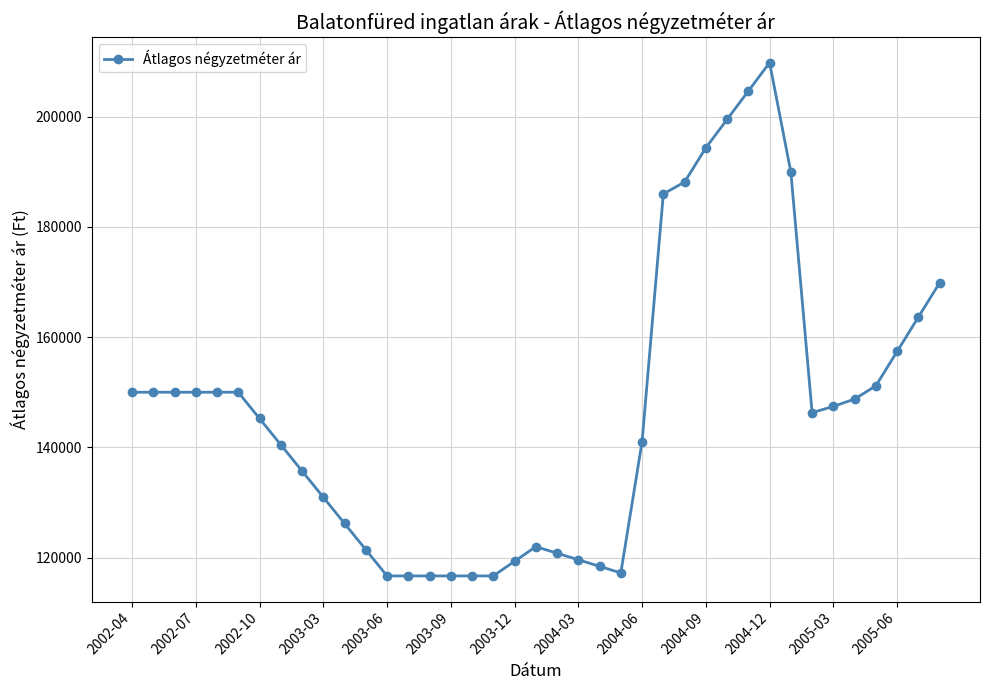

What is the maximum value shown in the chart?

209812